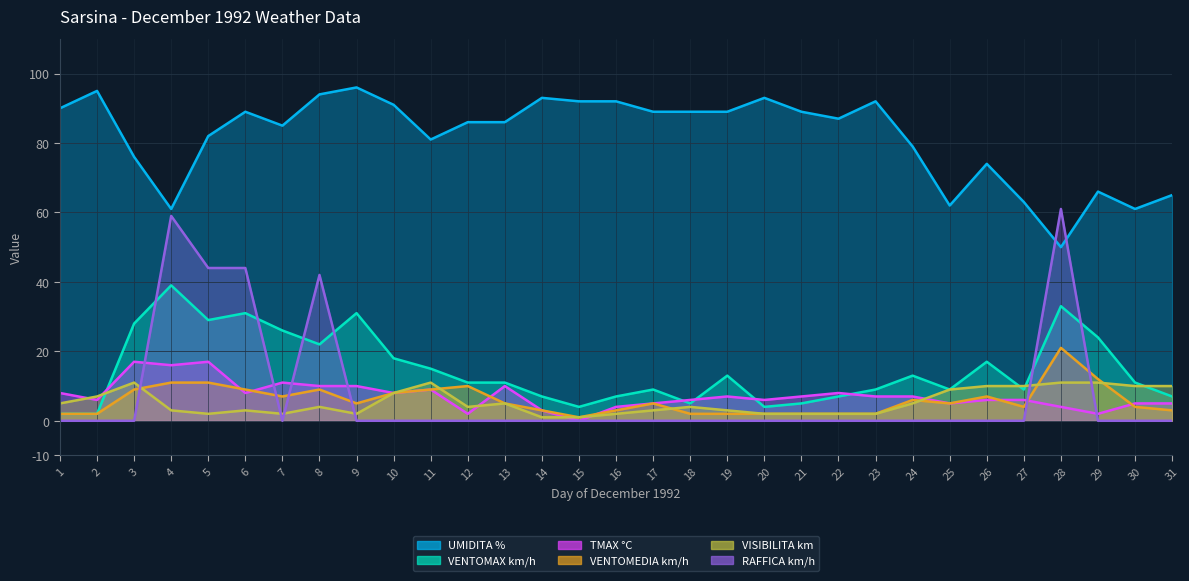

Rank the series by their maximum value, from highest to lowest.

UMIDITA %, RAFFICA km/h, VENTOMAX km/h, VENTOMEDIA km/h, TMAX °C, VISIBILITA km